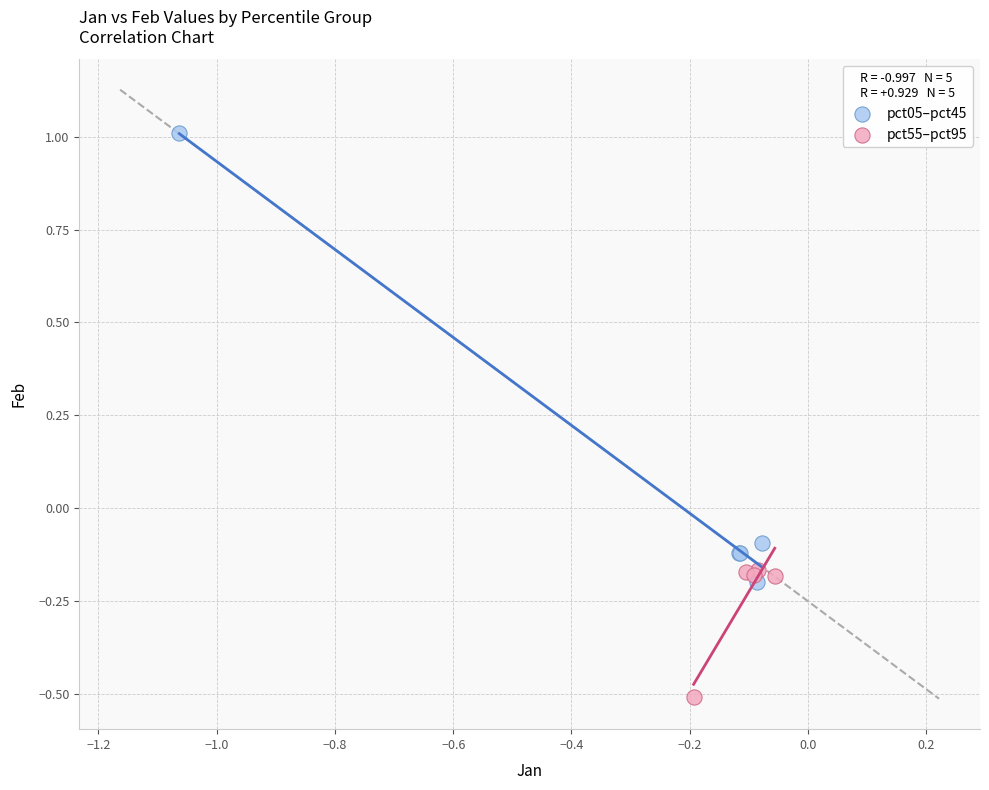

Which series contains the lowest Y value?

pct55–pct95